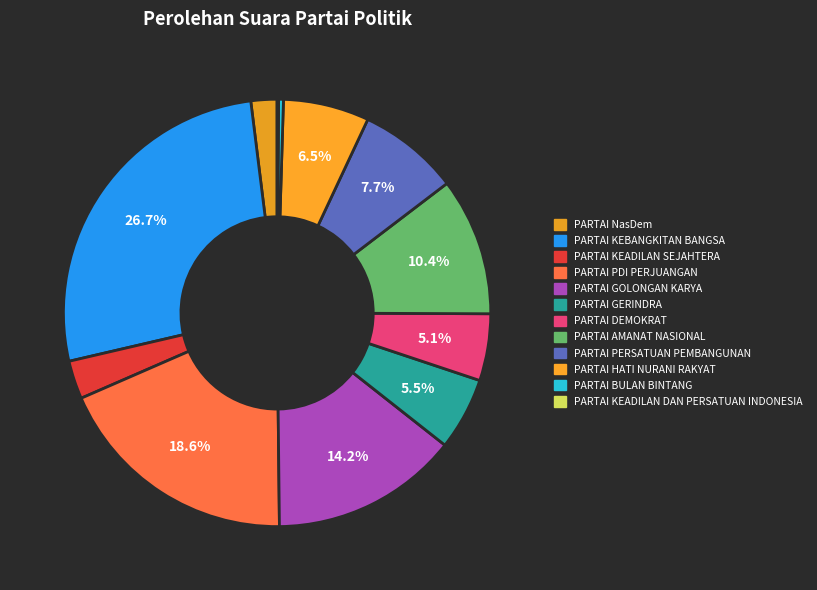

Does any single category account for the majority?

No